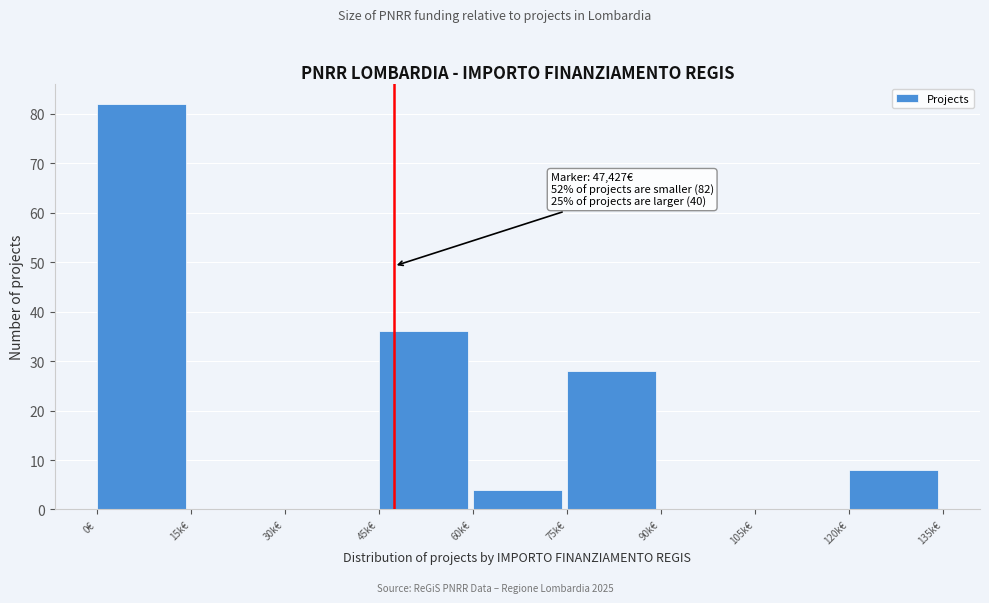

Reading right to left, what are all the values shown in this chart?

120k€=8	105k€=0	90k€=0	75k€=28	60k€=4	45k€=36	30k€=0	15k€=0	0€=82